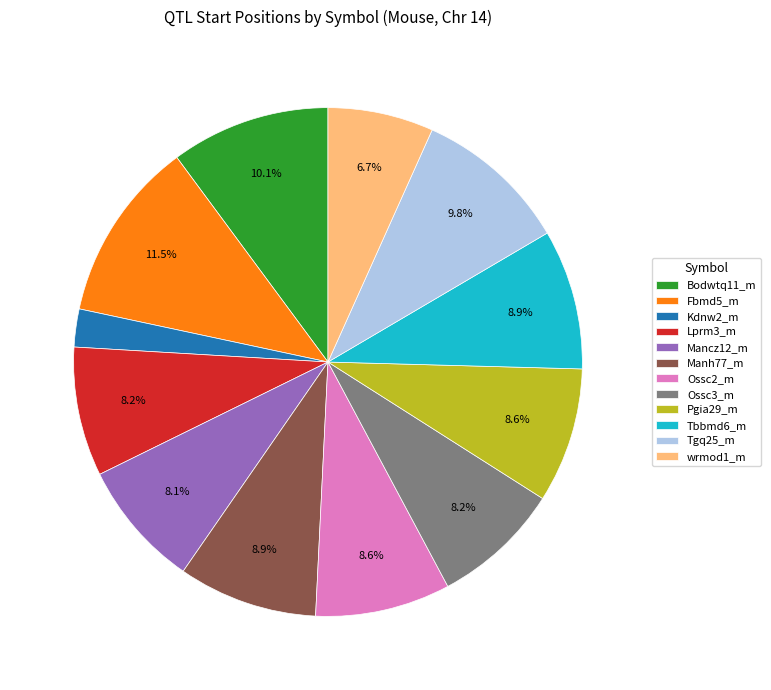

What percentage is the Lprm3_m slice, to the nearest percent?

8%